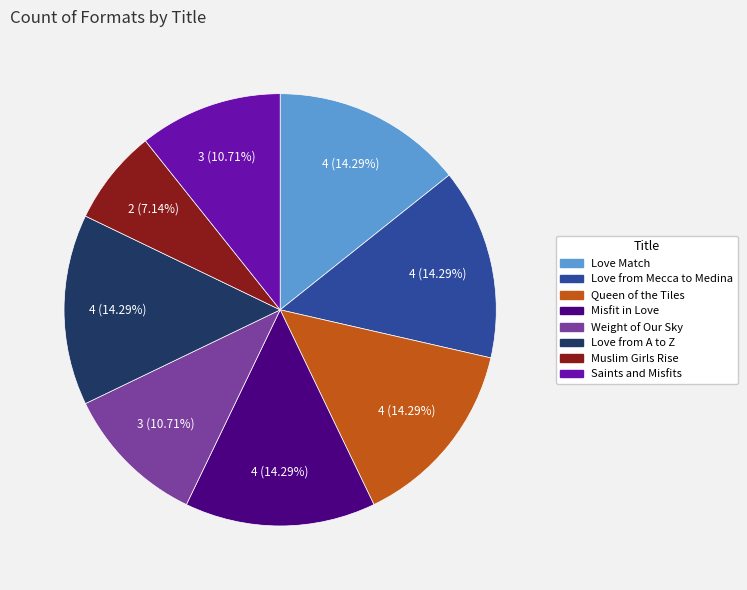

To the nearest percent, what is the difference between the Saints and Misfits and Love Match slice percentages?

4%